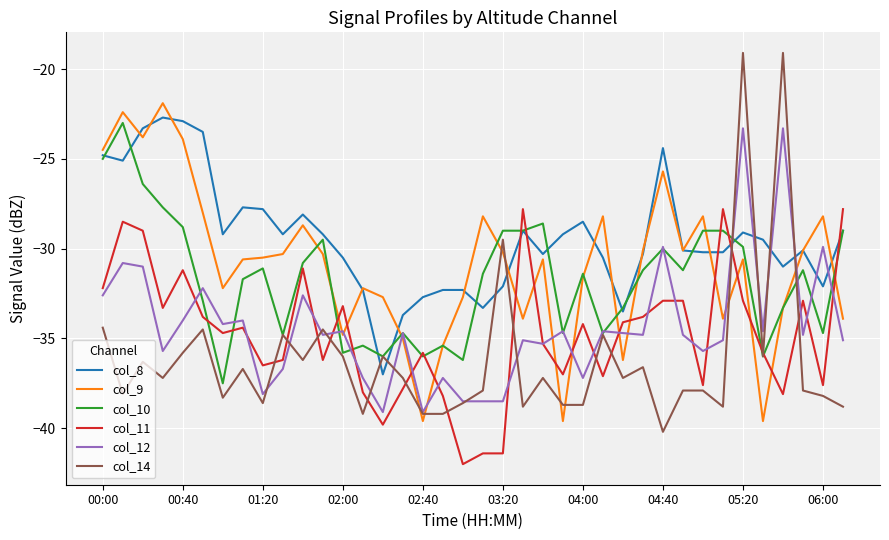

Which series has the largest total across all categories?

col_8